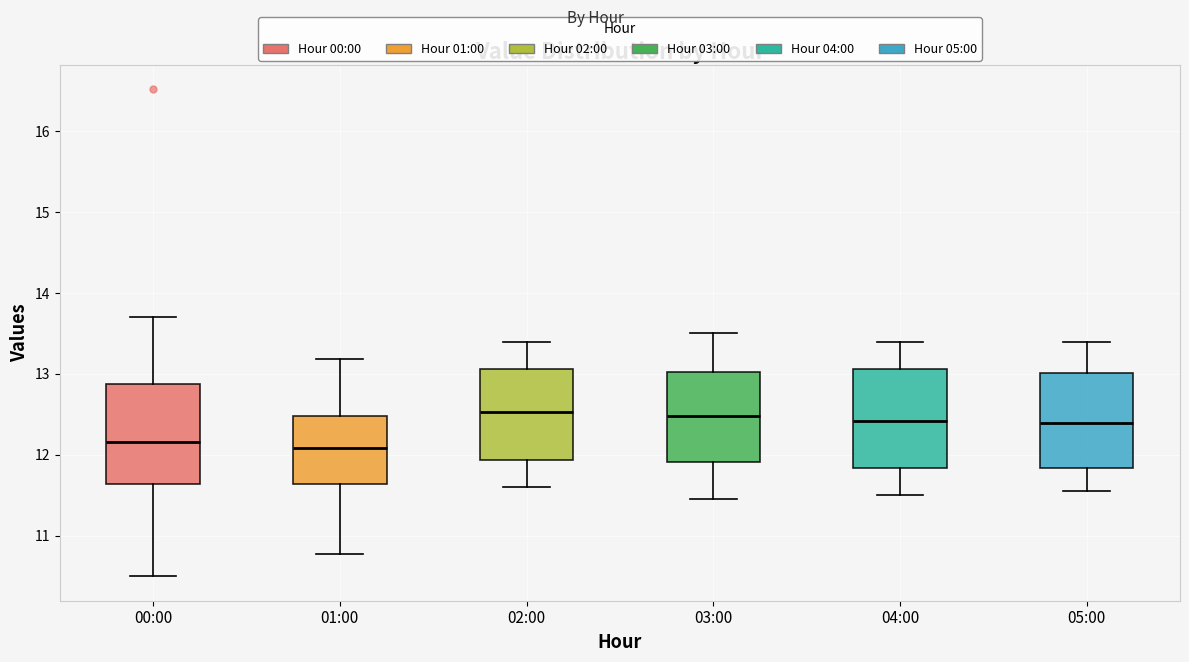

Where does the upper whisker of the box for 05:00 end on the y-axis? The values are not printed on the chart, so give them approximately, as read against the axis.

13.4